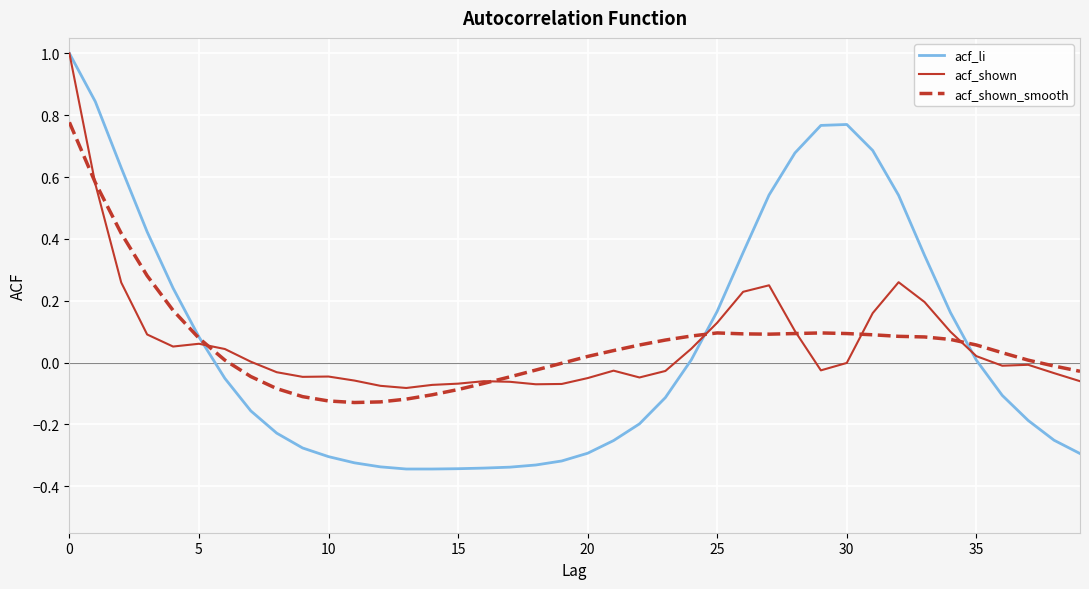

Which series has the widest spread of values?

acf_li